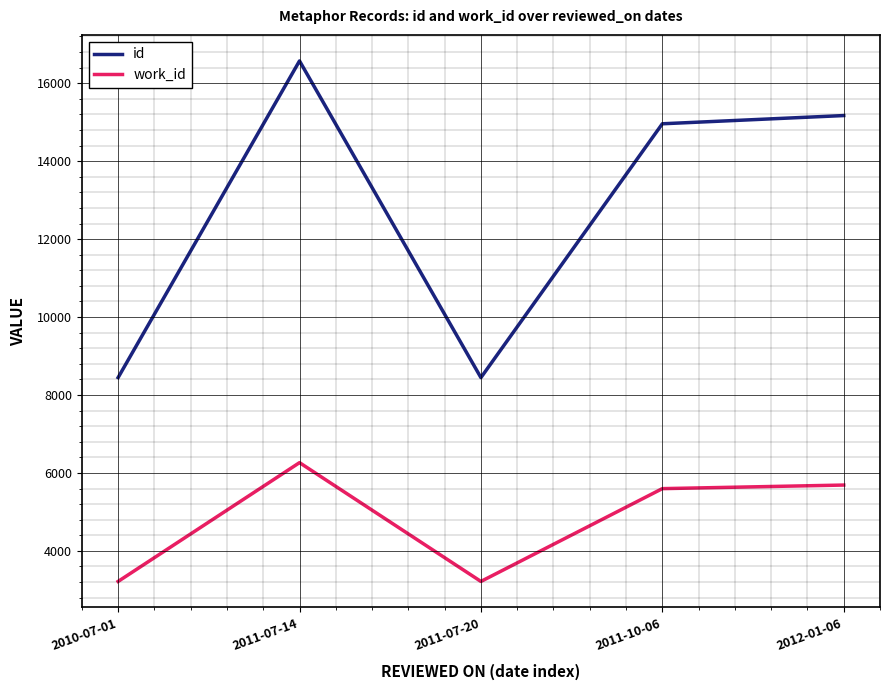

Is this an area chart (filled region under the line)?

No